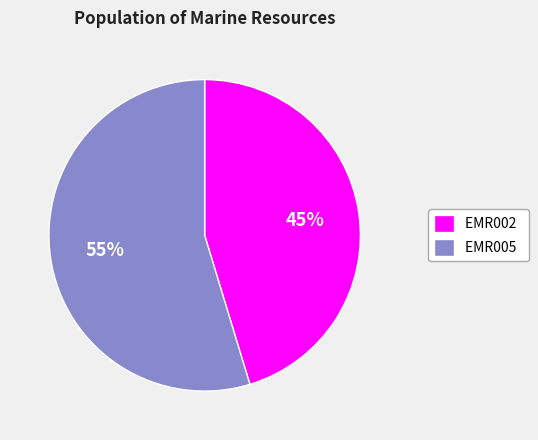

Approximately how many times larger is the value at EMR005 compared to EMR002?

1.2